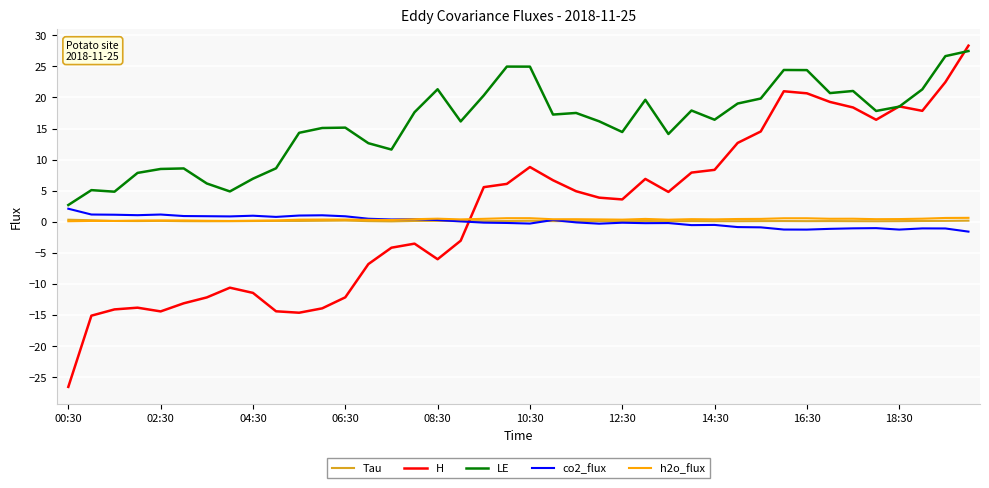

How many lines are shown in the chart?

5